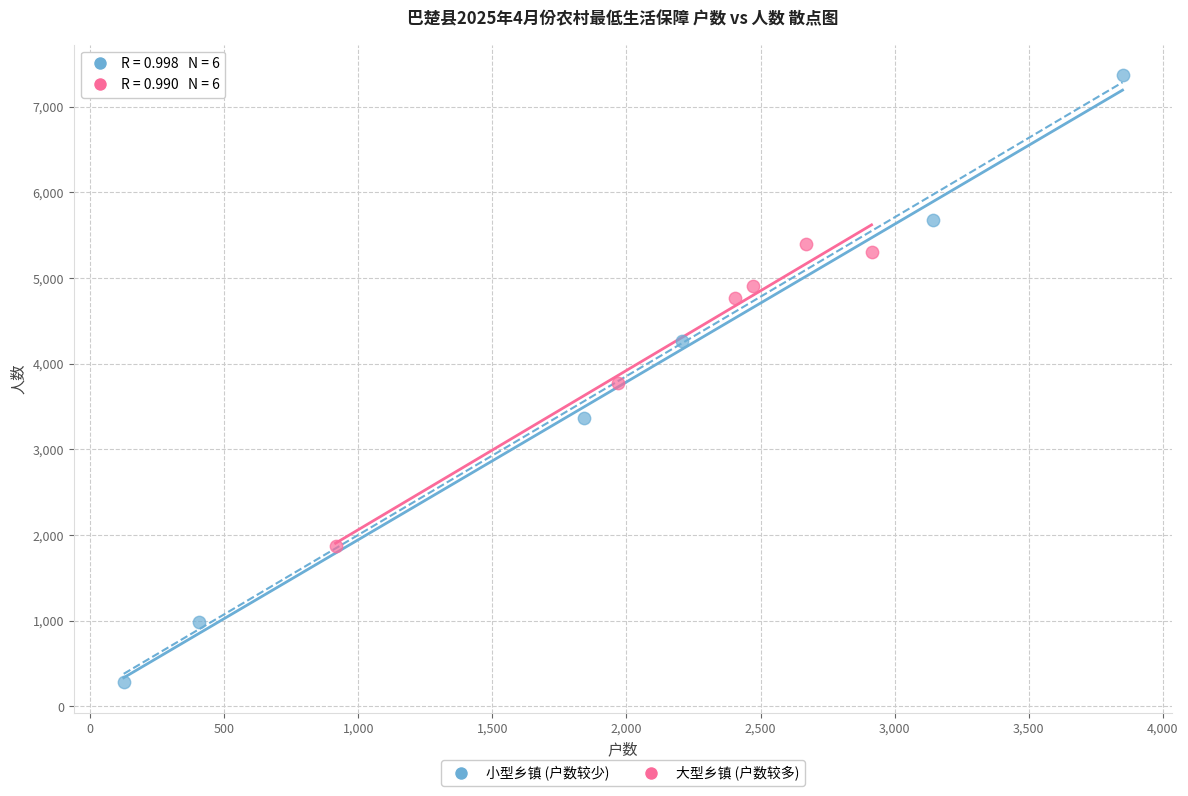

What are all the series names shown in the legend?

小型乡镇 (户数较少), 大型乡镇 (户数较多)